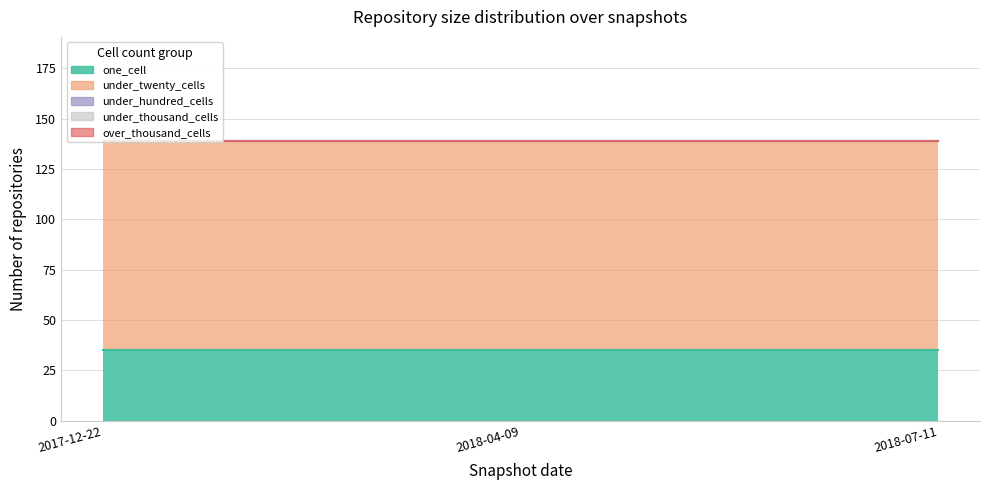

Which series has the largest total across all categories?

under_twenty_cells